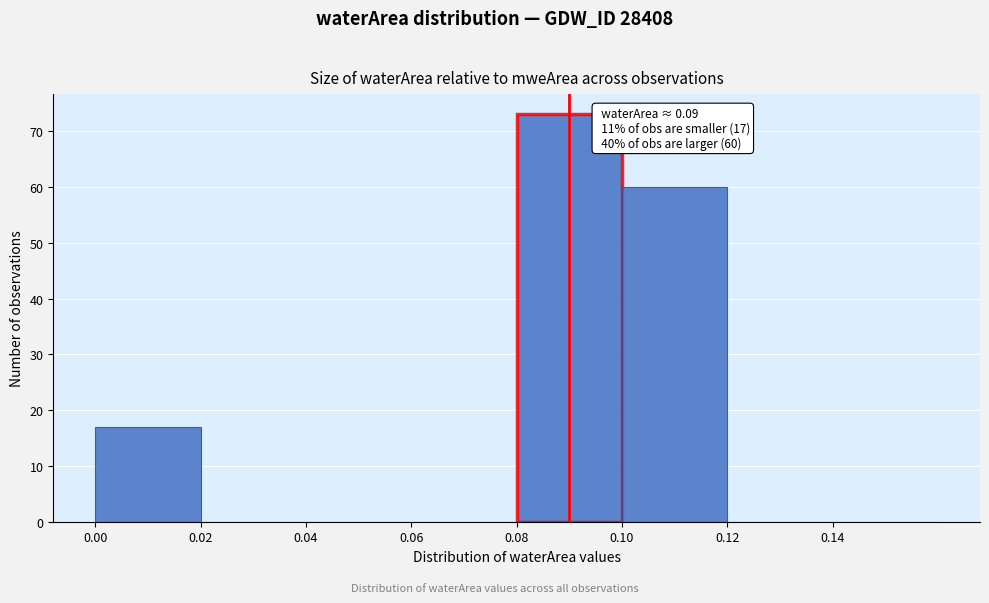

Which range on the x-axis has the tallest bar?

0.08 to 0.10